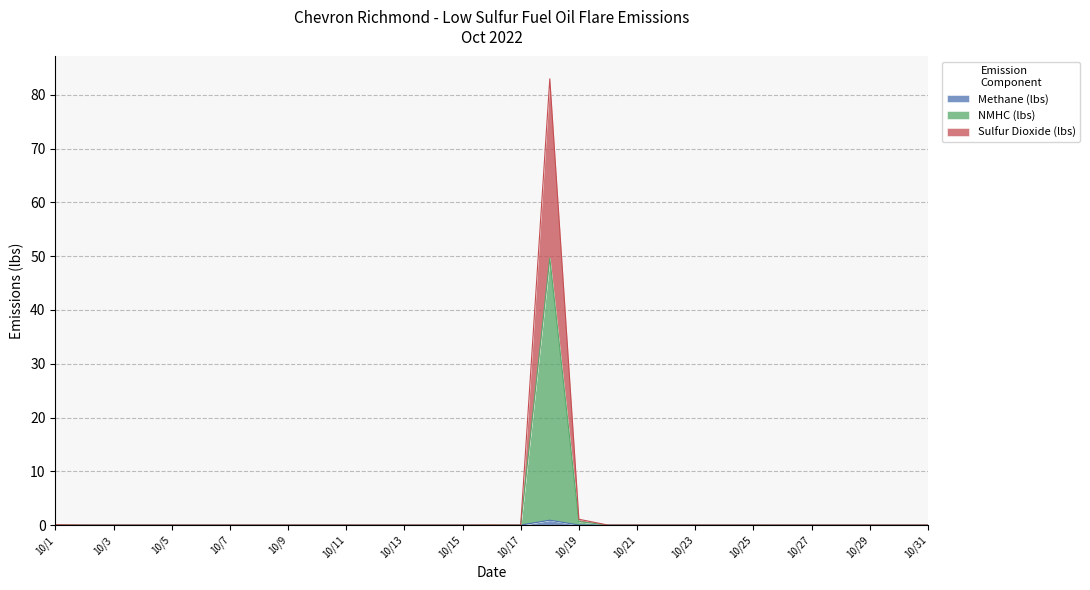

The Methane (lbs) series shows 0.0 at 10/13. True or false?

True